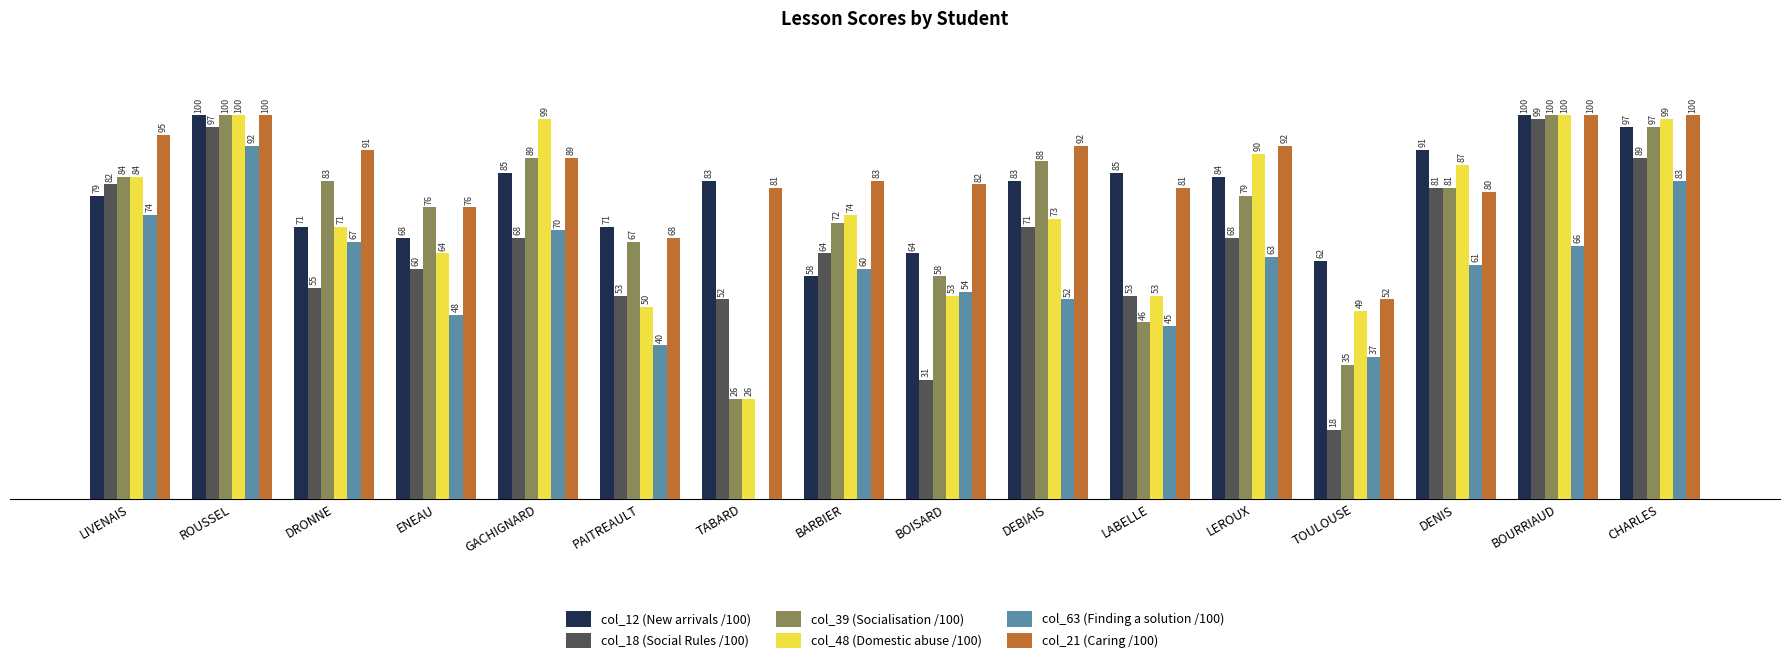

Where does the col_63 (Finding a solution /100) series first go above 61?

LIVENAIS